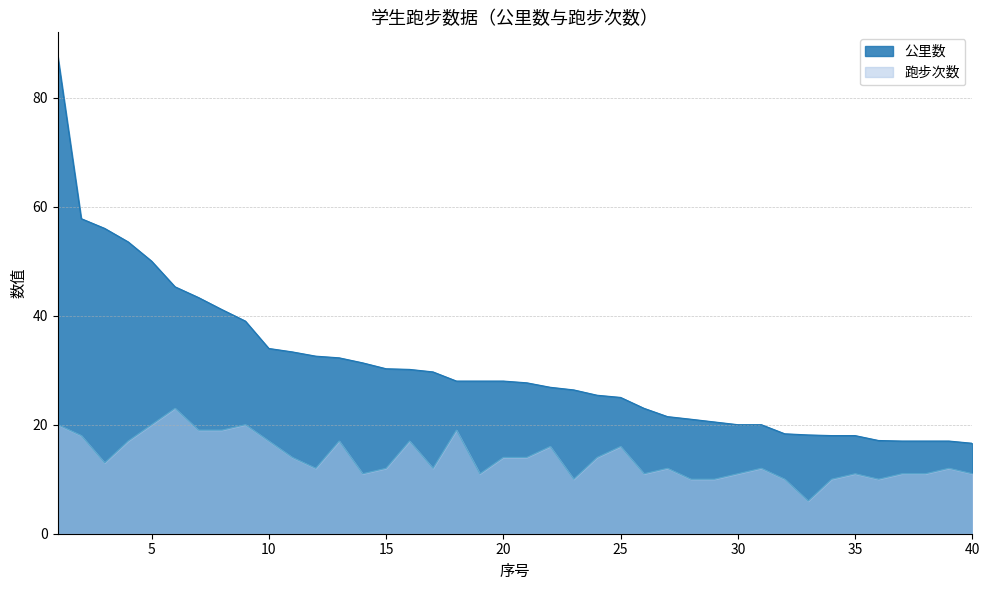

At how many categories does at least one series exceed 29?

17